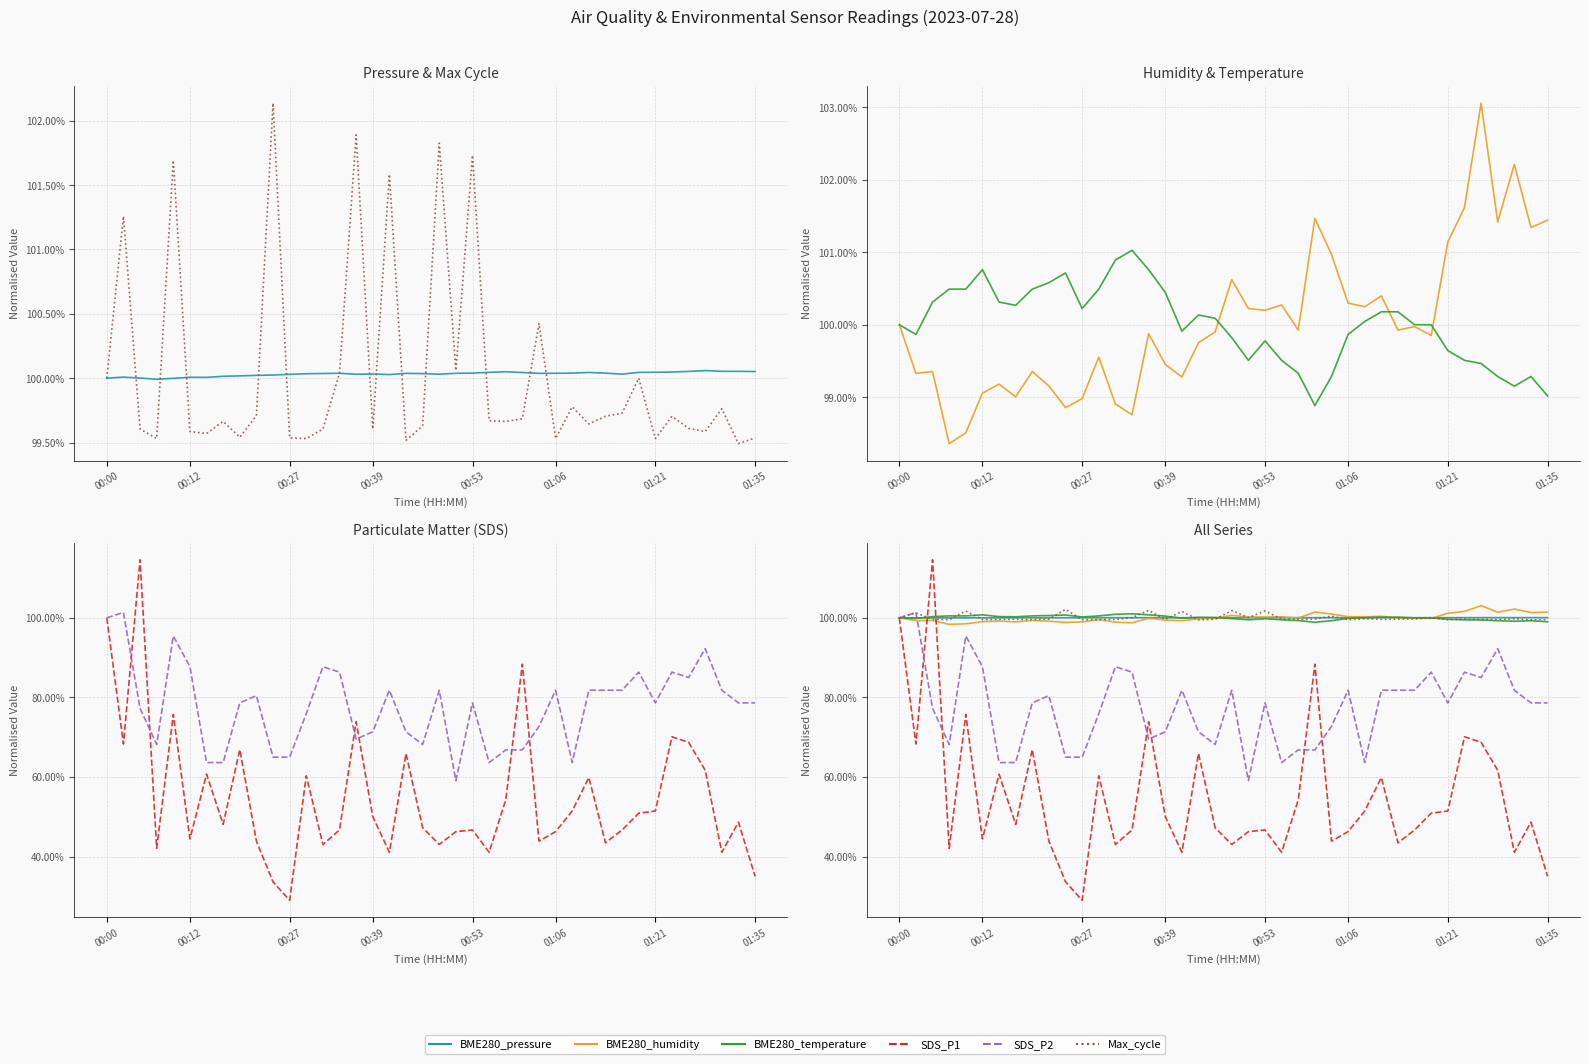

Count the SDS_P1 values in the range 0 to 1.

39